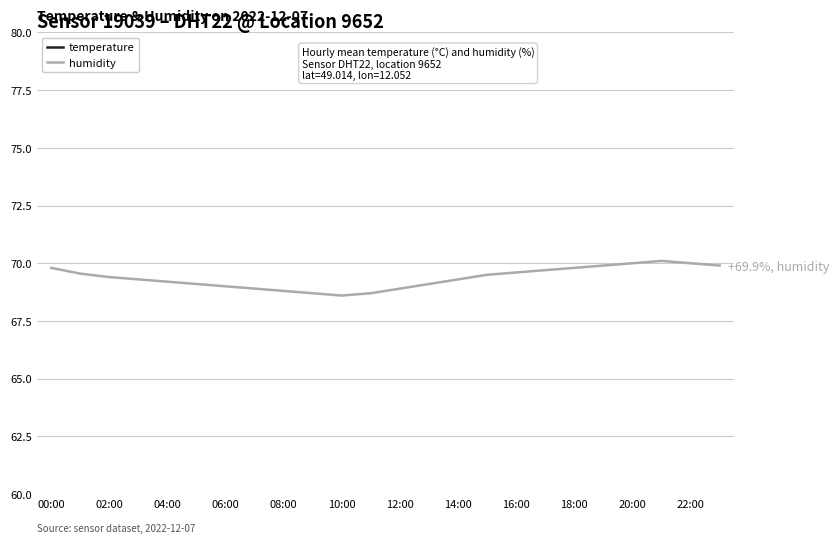

The value of humidity at 10:00 is 111.3. True or false?

False